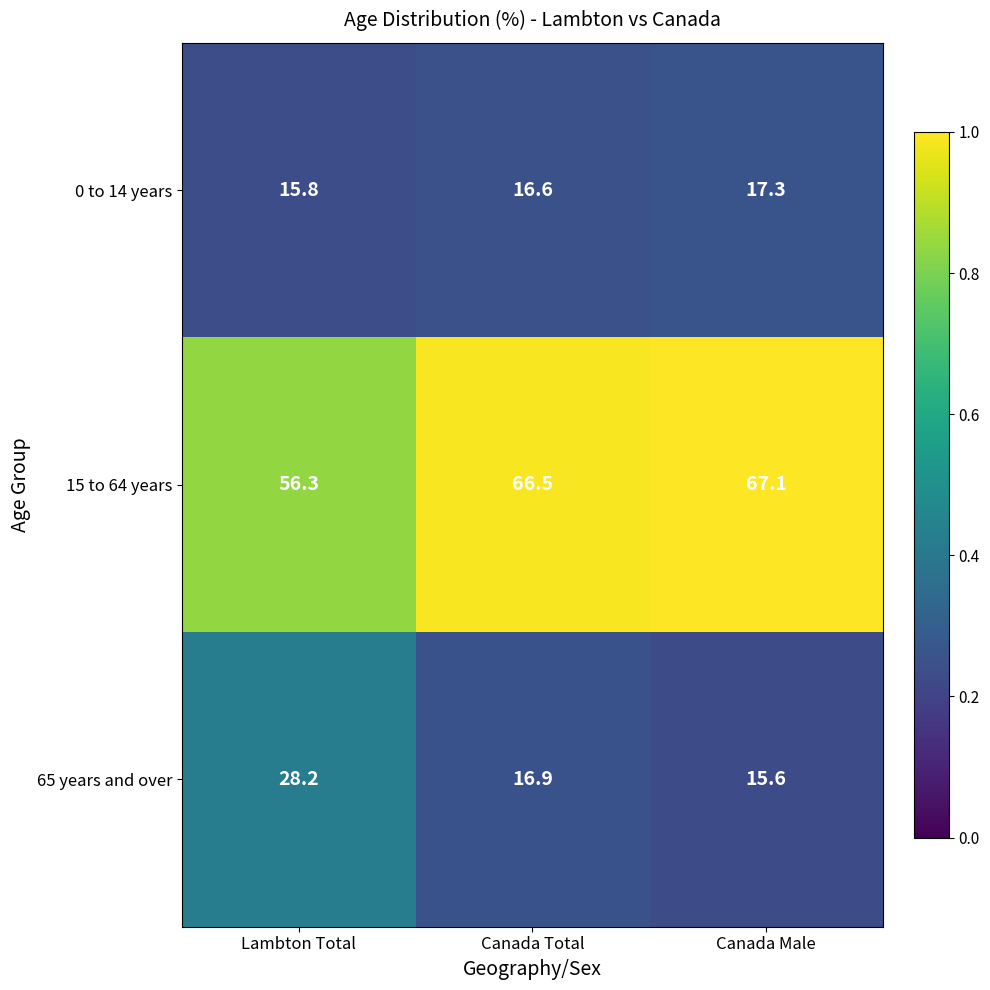

What is the smallest value displayed?

15.6